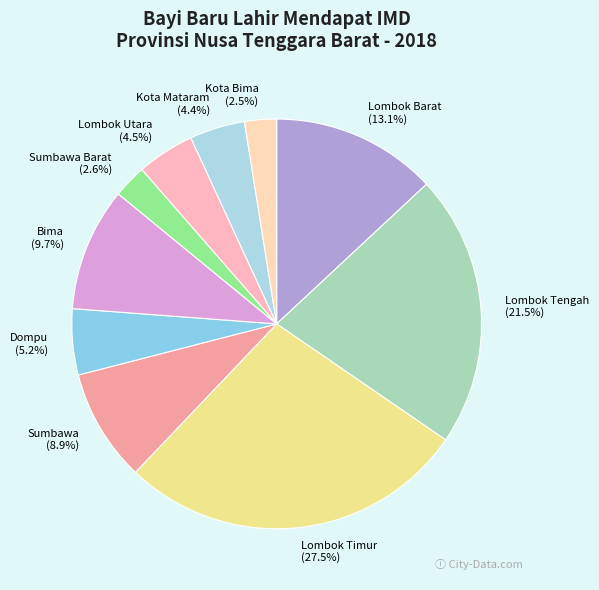

Which has a higher value, Lombok Utara or Kota Bima?

Lombok Utara